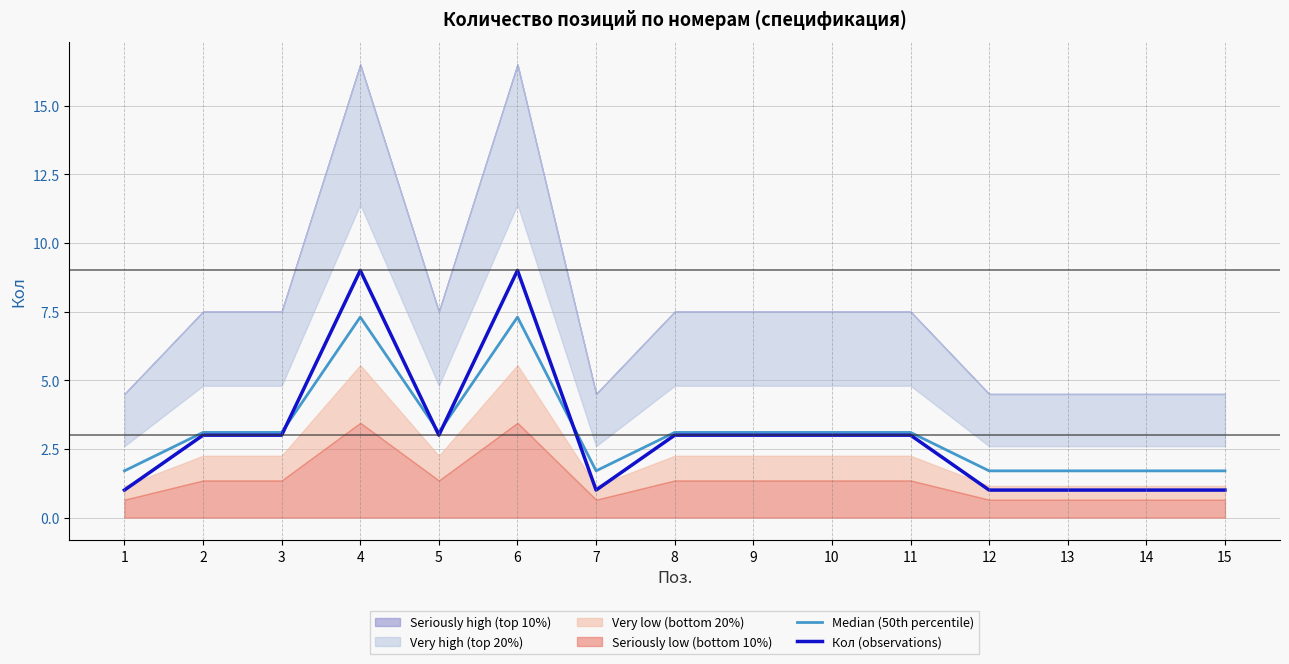

Between 14 and 7, which is larger?

14